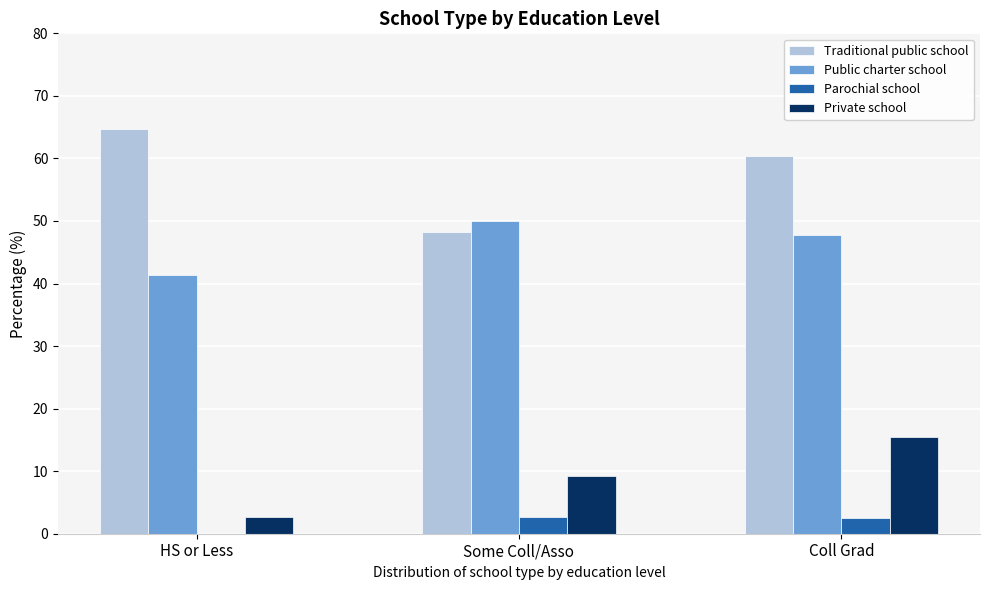

Between HS or Less and Coll Grad, which series saw the biggest shift?

Private school